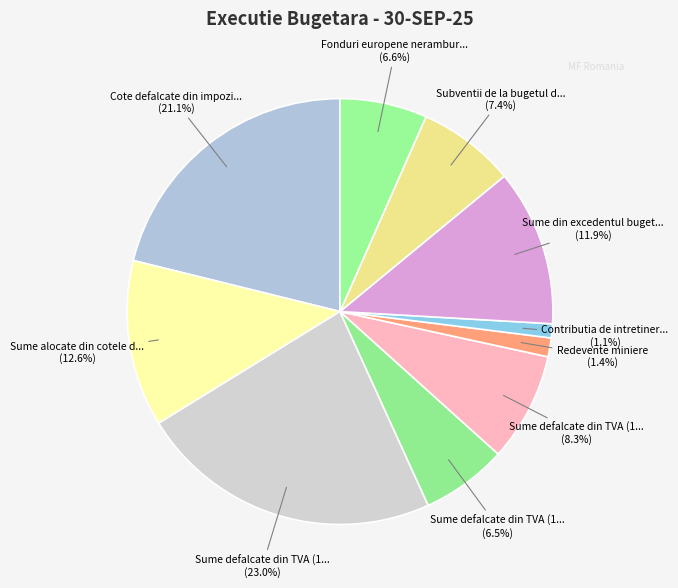

How many slices are in this pie chart?

10